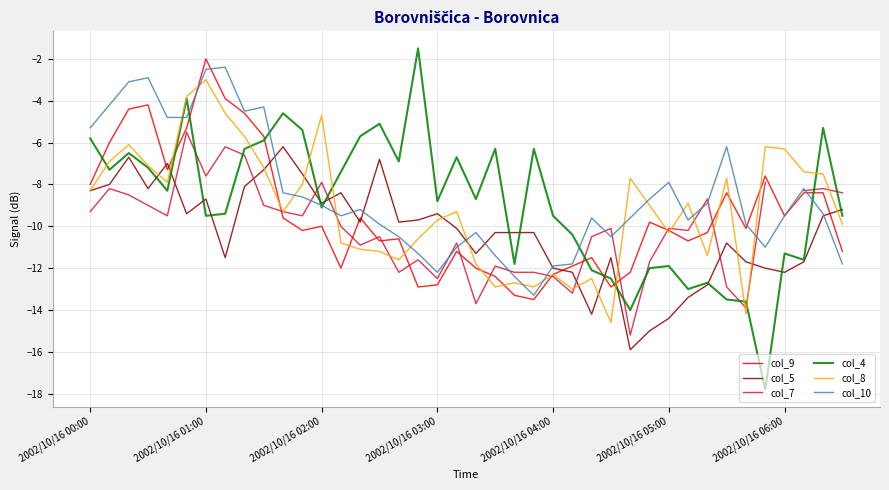

What is the total value across all series at 25?

-72.5